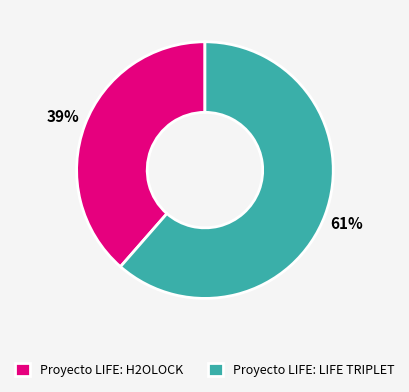

To the nearest percent, what portion does Proyecto LIFE: LIFE TRIPLET represent?

61%